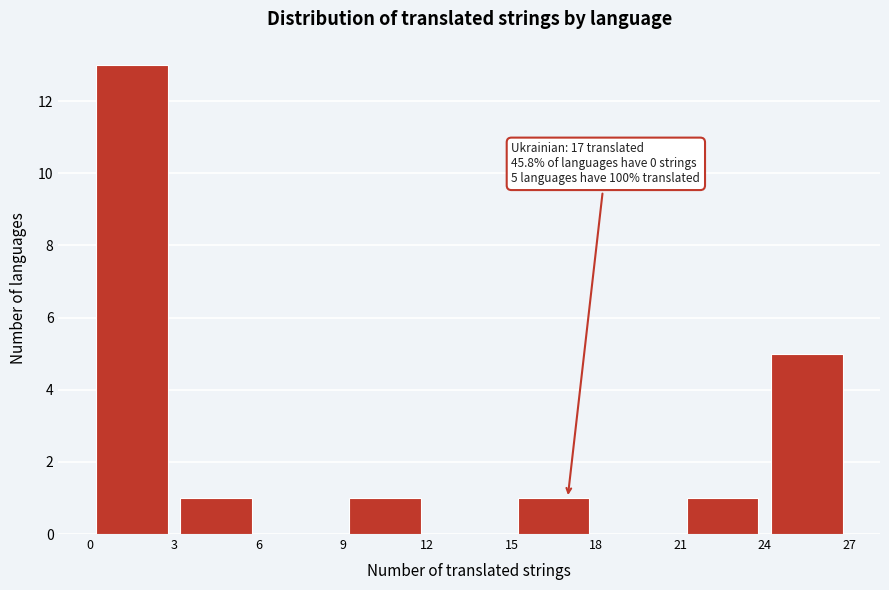

Over which range of the x-axis is the bar tallest?

0 to 3